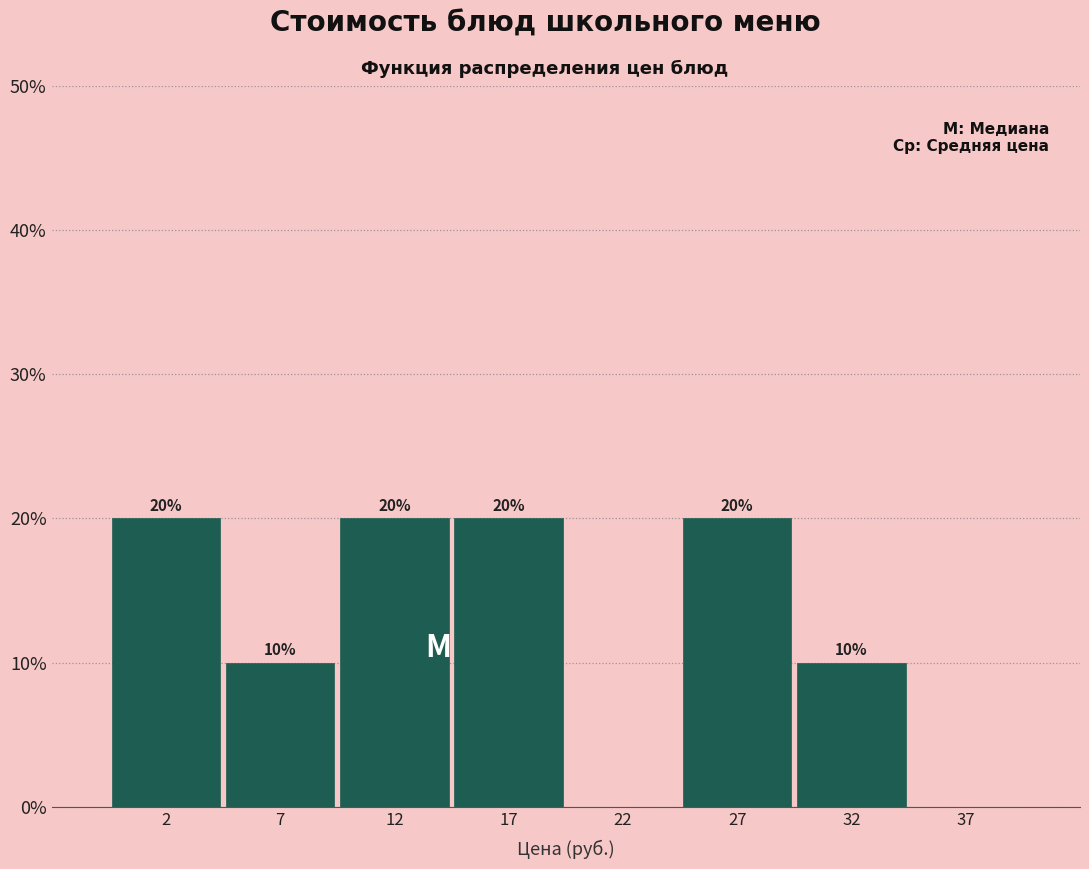

Reading left to right, extract all data points from this chart.

2=20	7=10	12=20	17=20	22=0	27=20	32=10	37=0